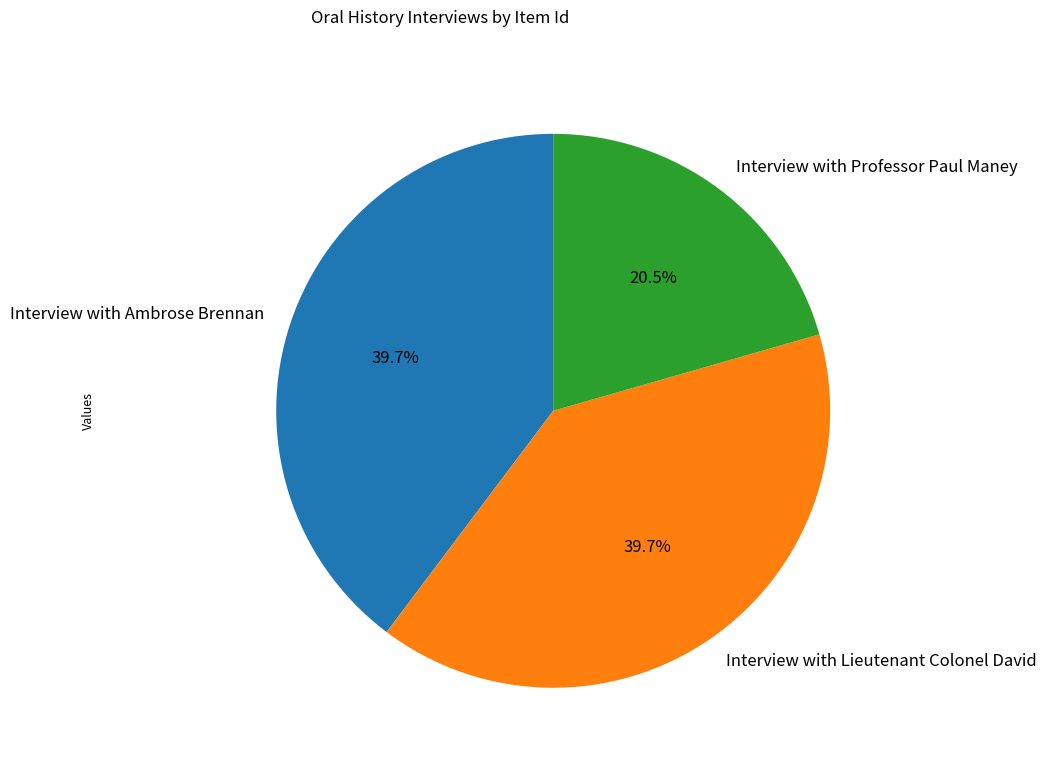

Which has a higher value, Interview with Professor Paul Maney or Interview with Ambrose Brennan?

Interview with Ambrose Brennan